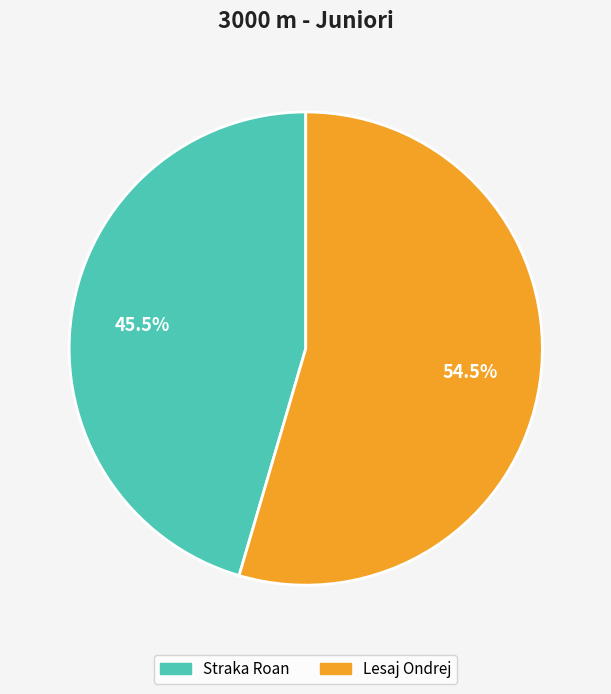

To the nearest percent, what is the combined percentage of Straka Roan and Lesaj Ondrej?

100%